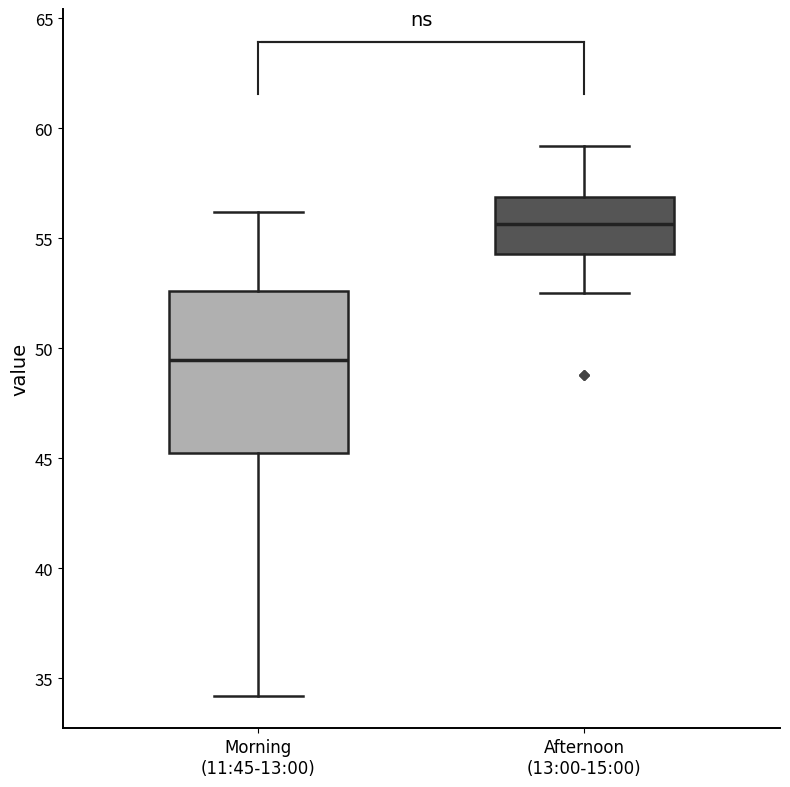

Reading left to right, read every box against the y-axis: the position of its median line, the range the box covers, and the ends of its whiskers. The values are not printed on the chart, so give them approximately, as read against the axis.

Morning (11:45-13:00): median 49.5, box 45.0 to 52.5, whiskers 34.0 to 56.0
Afternoon (13:00-15:00): median 55.5, box 54.5 to 57.0, whiskers 52.5 to 59.0